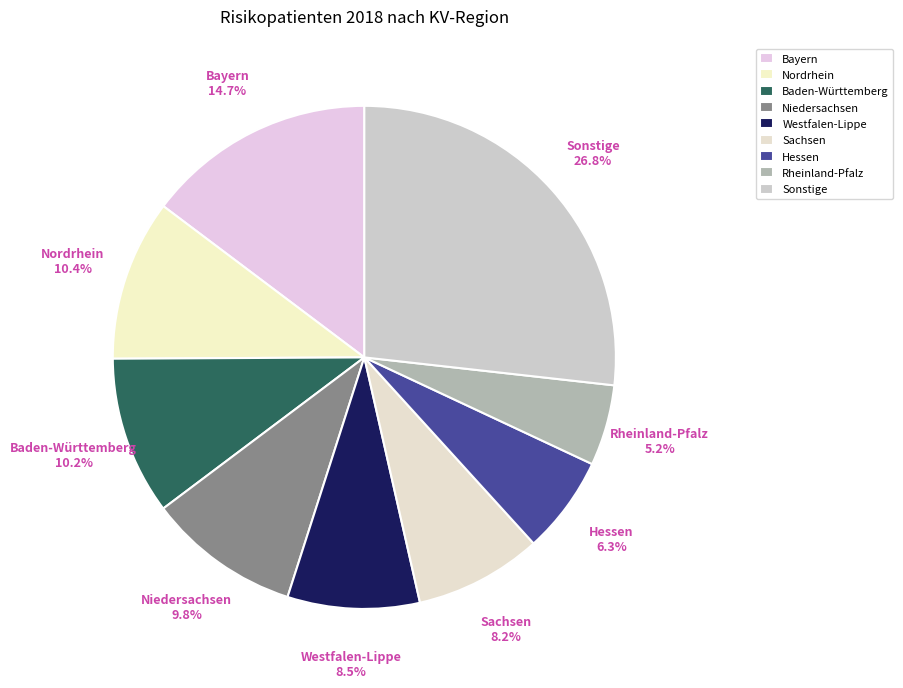

Which slice is the smallest?

Rheinland-Pfalz